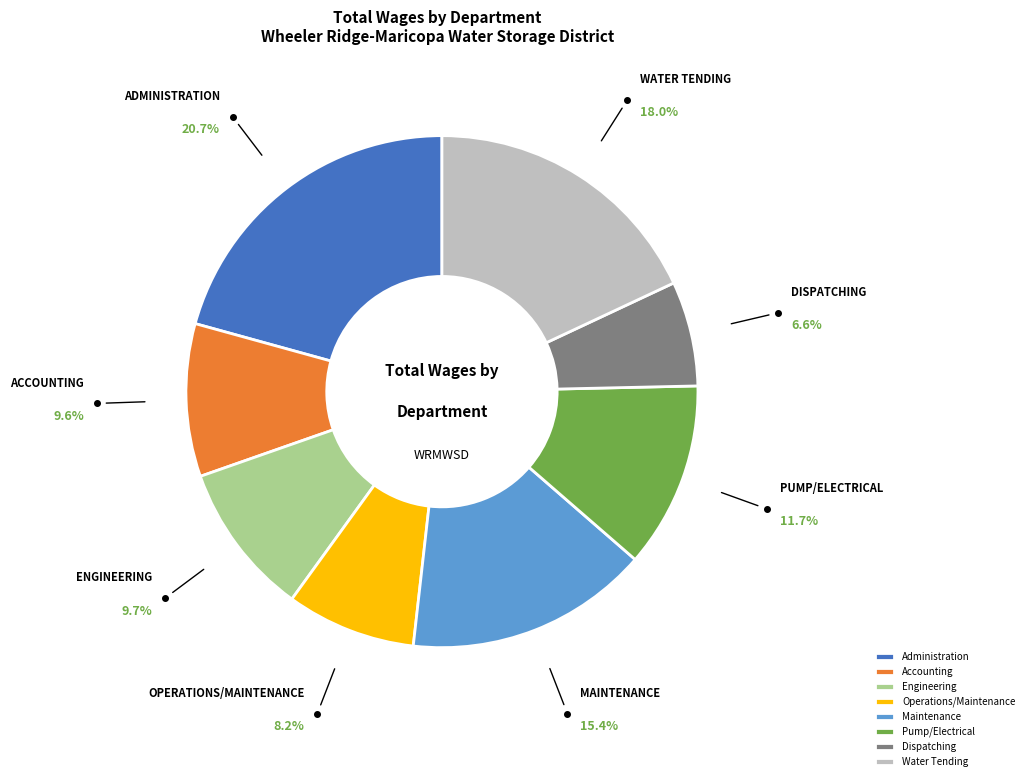

Count the number of slices in the pie.

8